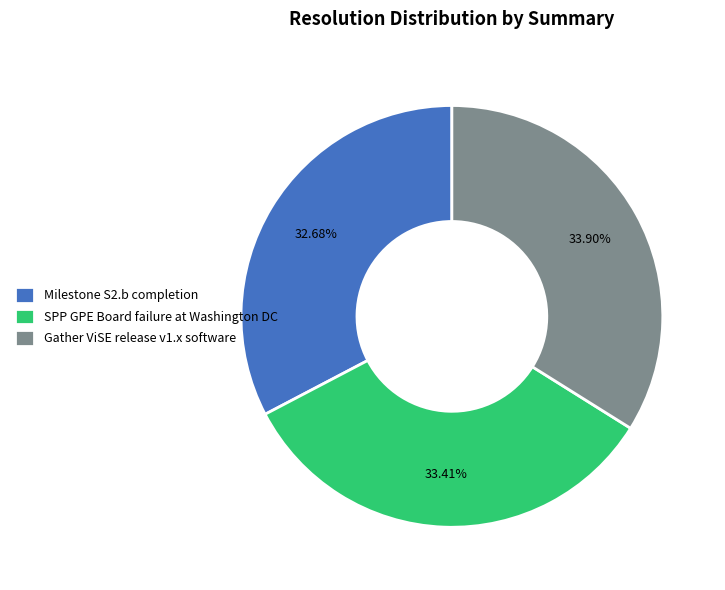

The Gather ViSE release v1.x software slice represents 40% of the pie. True or false?

False